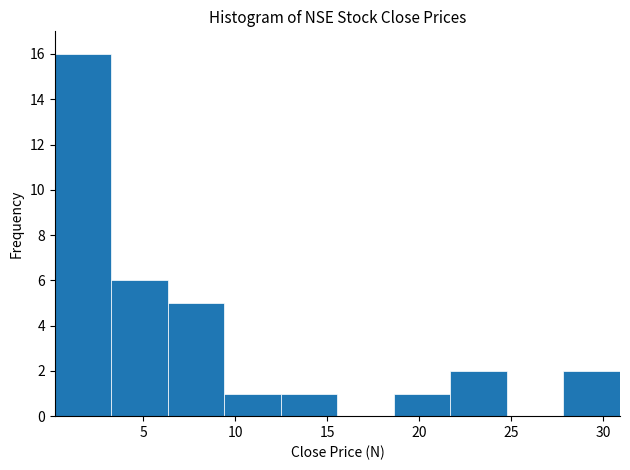

Reading left to right, list every bar in this chart as the range it spans on the x-axis followed by its height. Neither the bar edges nor the heights are printed on the chart, so give them approximately, as read against the axes.

0.0 to 3.5: 16
3.5 to 6.5: 6
6.5 to 9.5: 5
9.5 to 12.5: 1
12.5 to 15.5: 1
15.5 to 18.5: 0
18.5 to 21.5: 1
21.5 to 25.0: 2
25.0 to 28.0: 0
28.0 to 31.0: 2